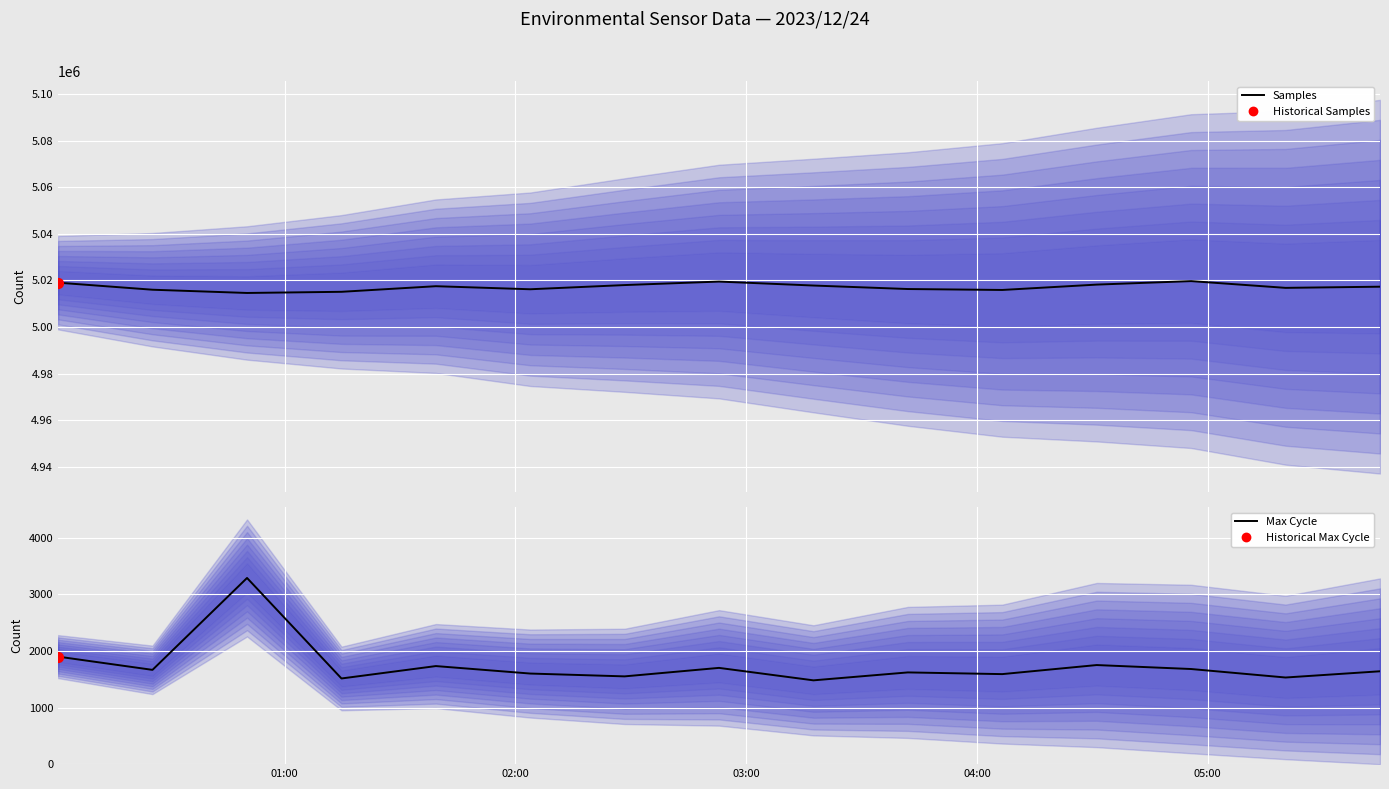

At how many categories does at least one series exceed 2271681?

15